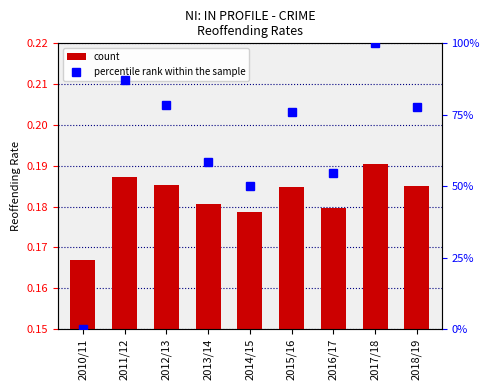

The value of percentile rank at 2016/17 is 17.2. True or false?

False